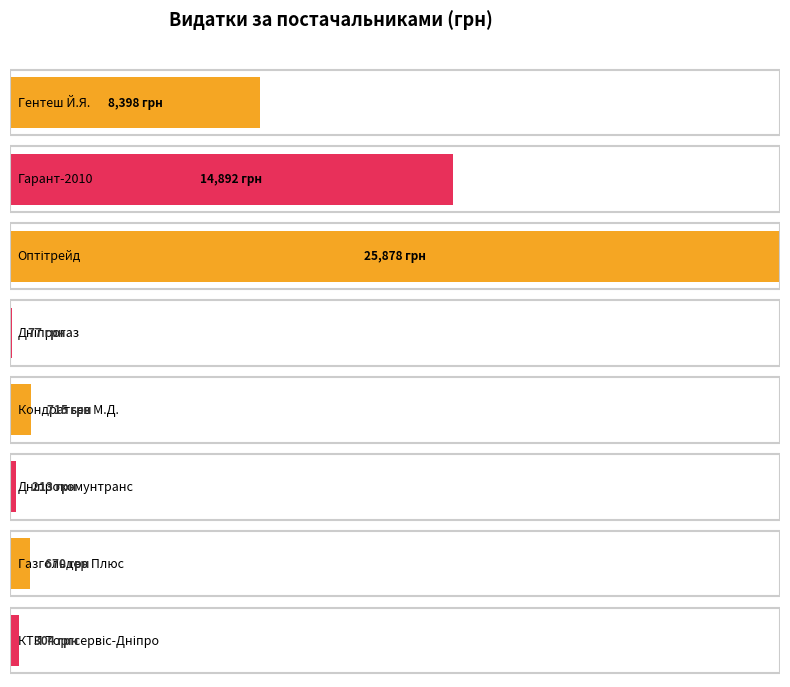

Which label corresponds to the largest value in the chart?

ТОВ "Оптітрейд"